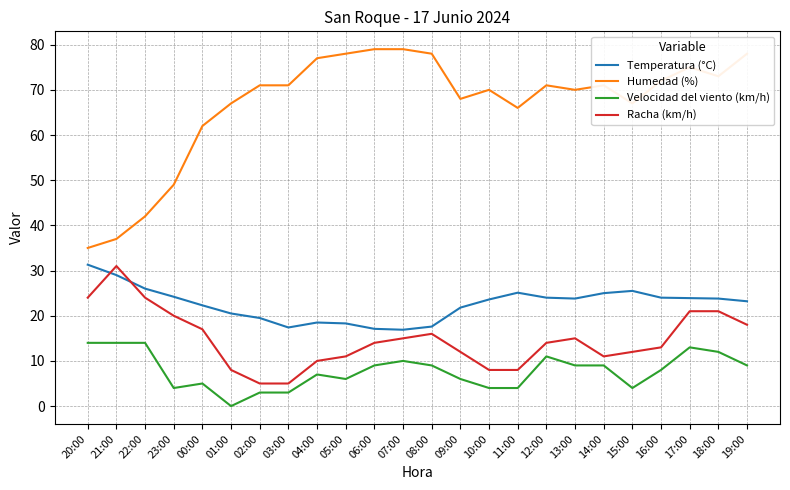

At 16:00, list the series in order from largest to smallest.

Humedad (%), Temperatura (°C), Racha (km/h), Velocidad del viento (km/h)